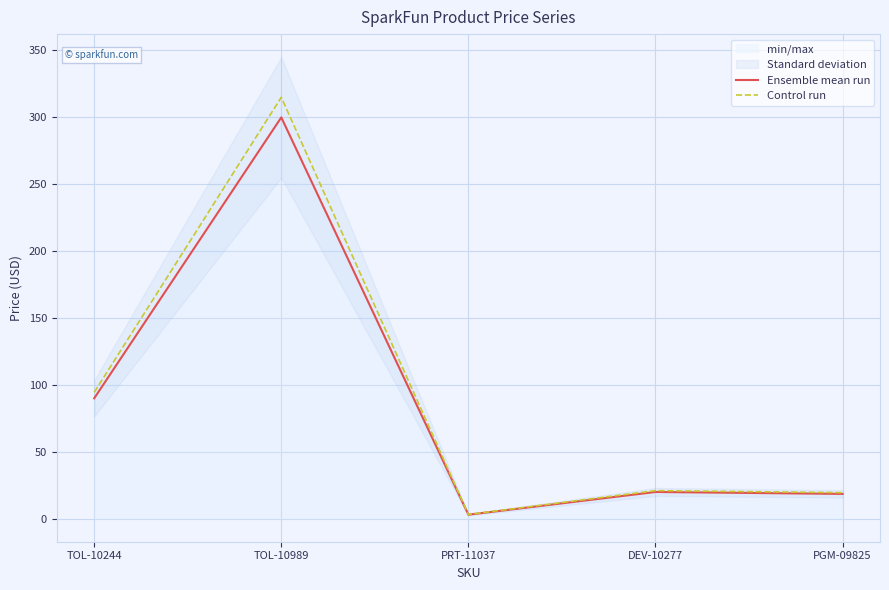

What is the sum of all Control run values?

452.9